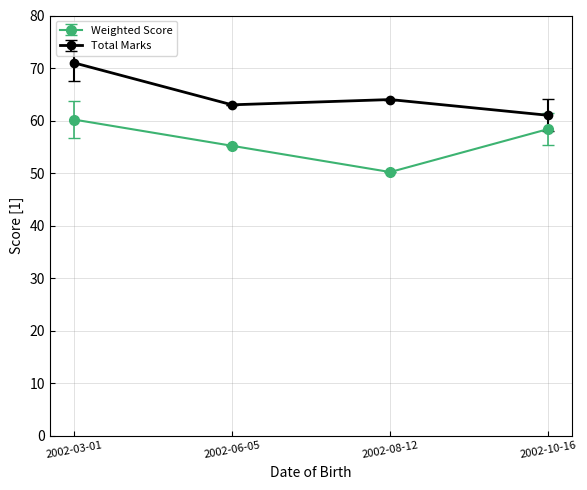

Between 2002-03-01 and 2002-10-16, which series saw the biggest shift?

Total Marks